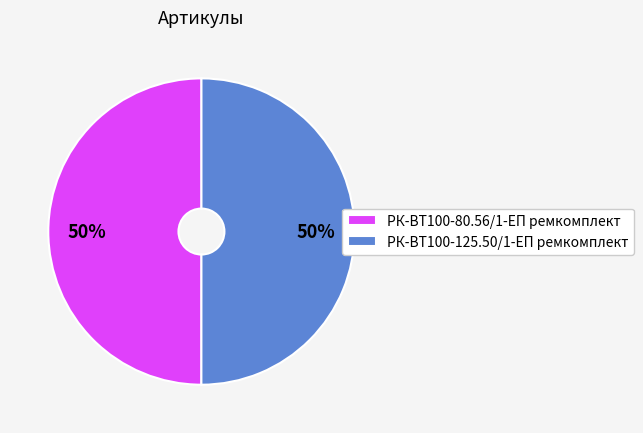

The РК-ВТ100-80.56/1-ЕП ремкомплект slice represents 36% of the pie. True or false?

False